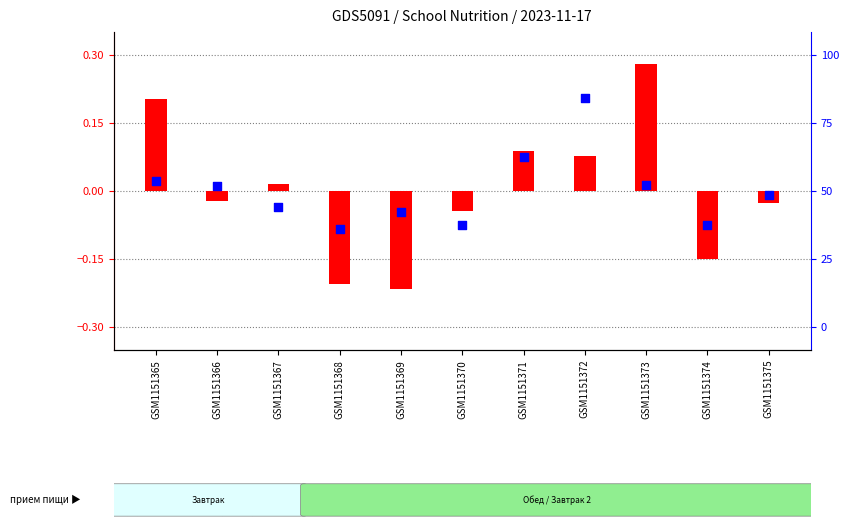

What are all the series names shown in the legend?

transformed count (Калорийность), percentile rank (Белки)